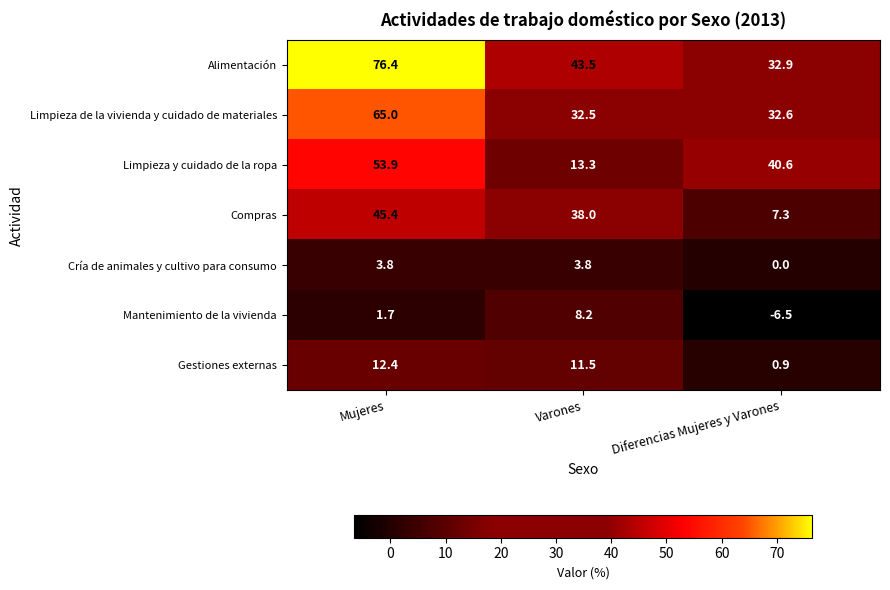

Rank the series by their maximum value, from lowest to highest.

Cría de animales y cultivo para consumo, Mantenimiento de la vivienda, Gestiones externas, Compras, Limpieza y cuidado de la ropa, Limpieza de la vivienda y cuidado de materiales, Alimentación